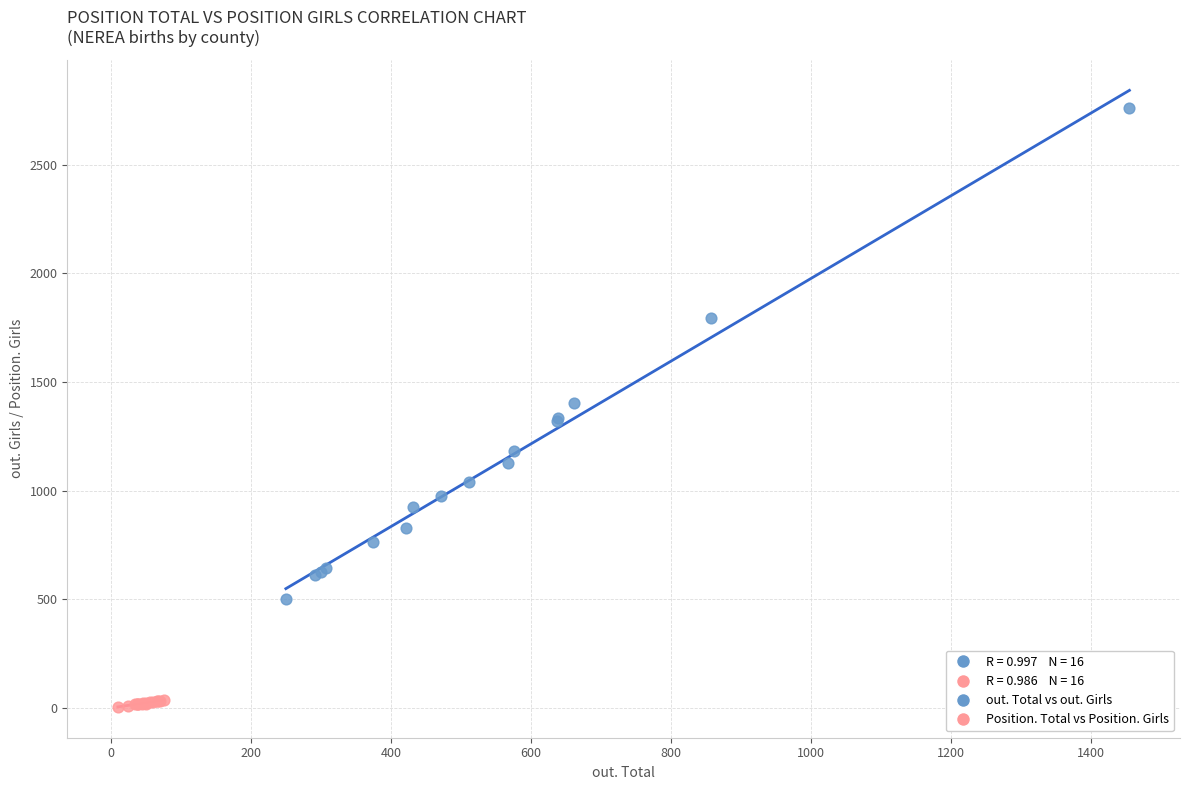

Which series contains the lowest Y value?

Position. Total vs Position. Girls